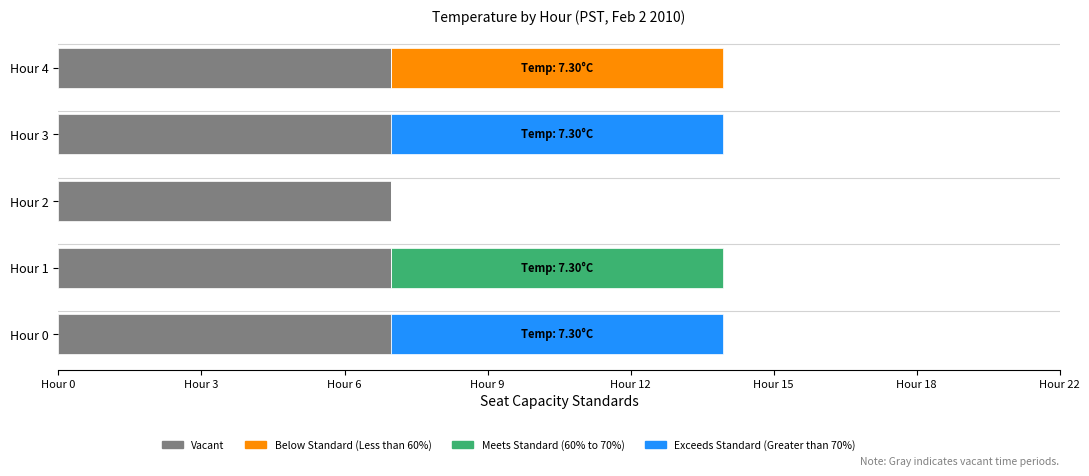

What are all the series names shown in the legend?

Vacant, Below Standard (Less than 60%), Meets Standard (60% to 70%), Exceeds Standard (Greater than 70%)